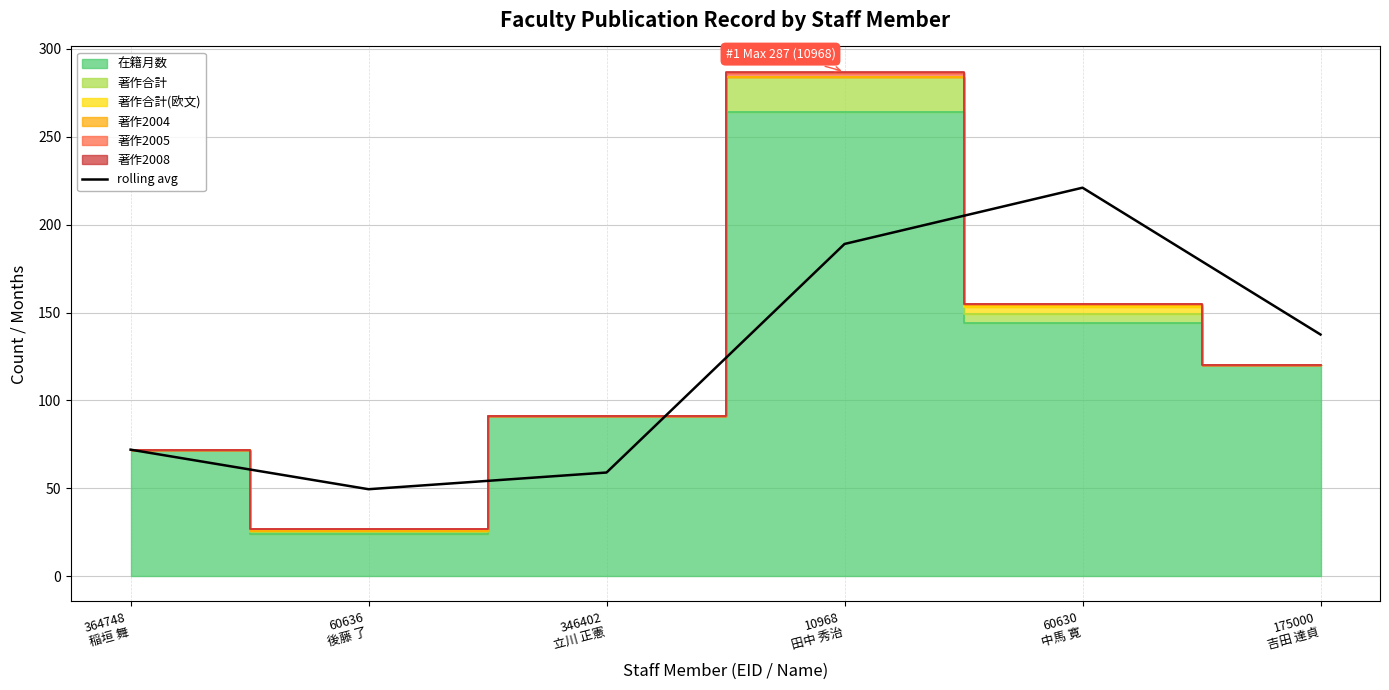

True or false: there are more than 2 points higher than both neighbors.

False